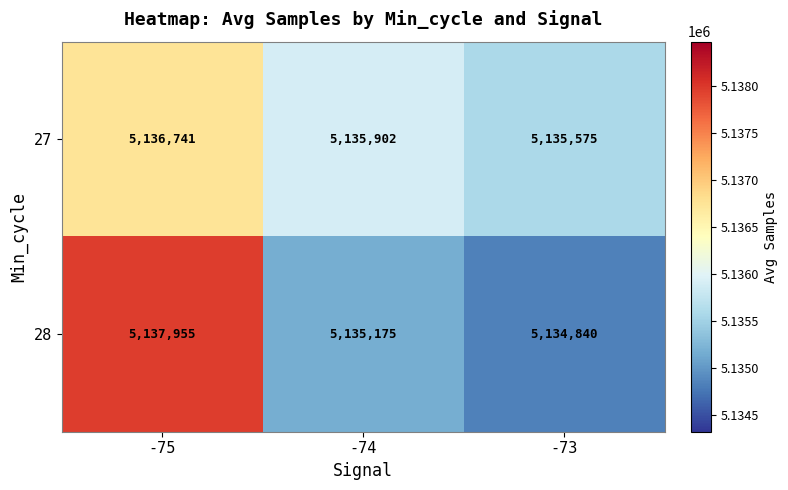

How many data points does each series have?

3